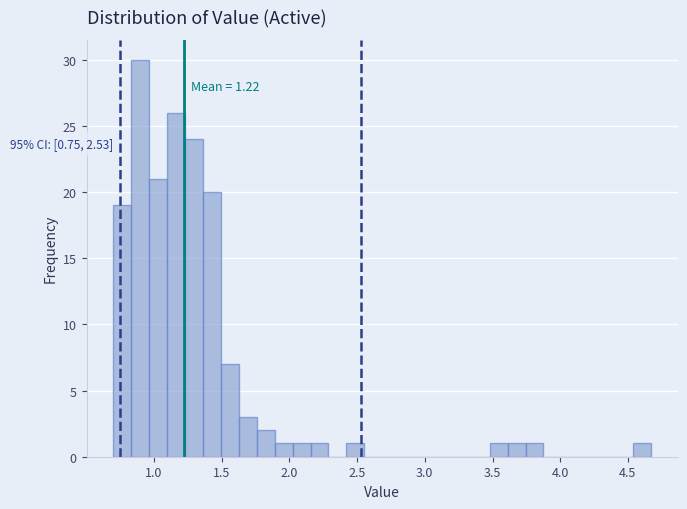

Read against the x-axis, roughly where is the centre of the tallest bar?

0.90